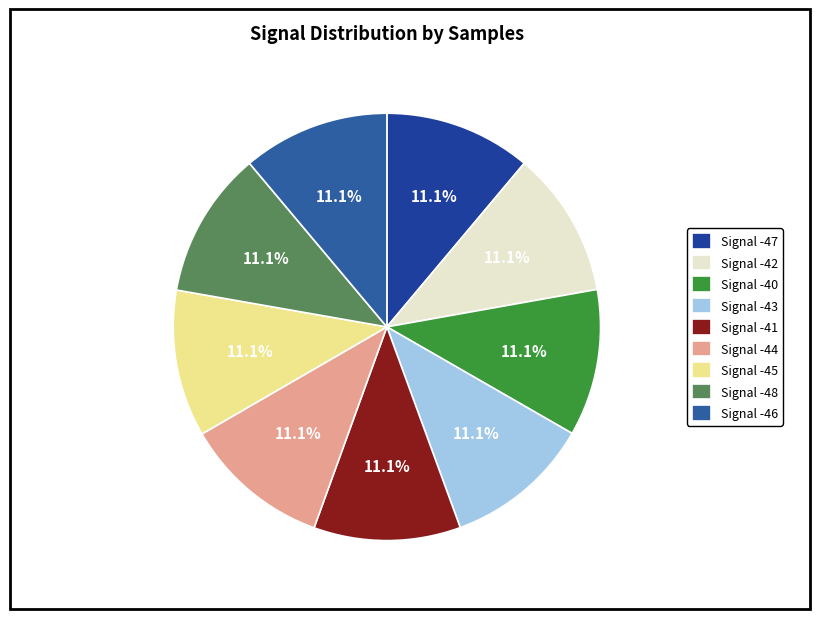

Count the number of slices in the pie.

9